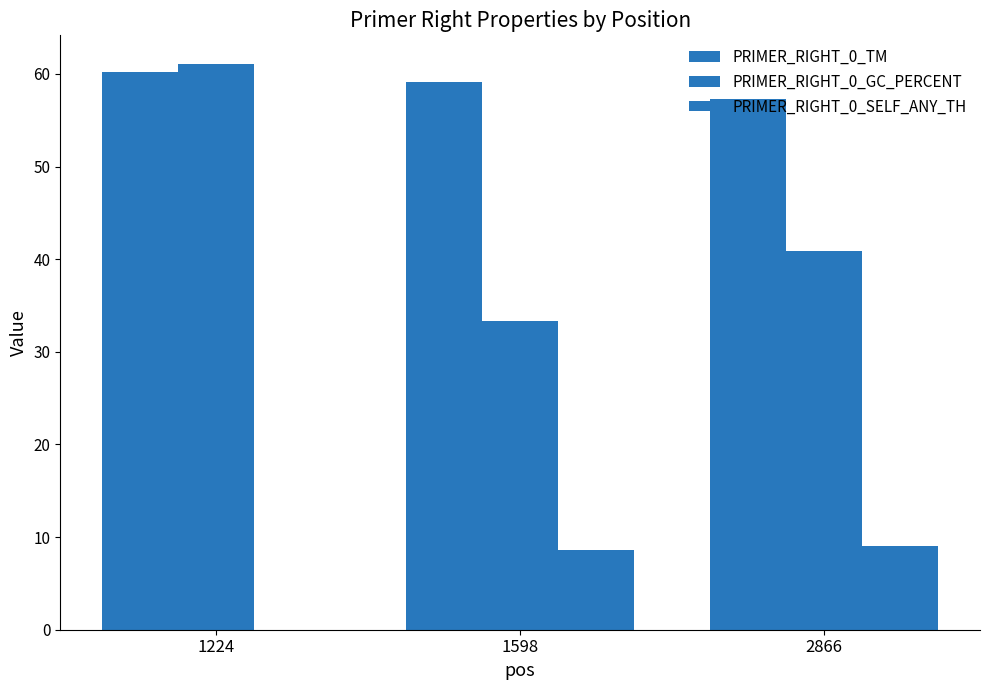

What is the difference between the maximum and minimum values in the PRIMER_RIGHT_0_GC_PERCENT series?

27.8